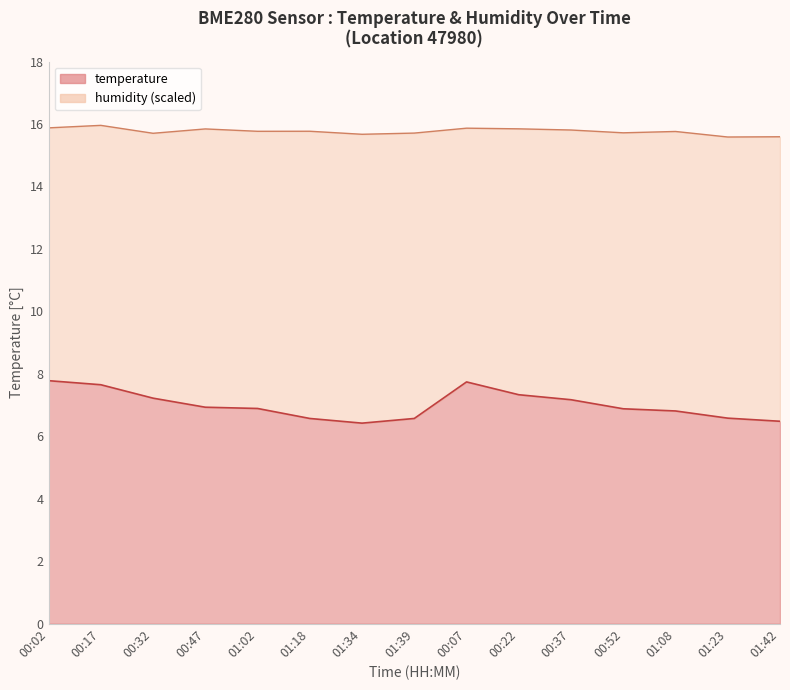

List the labels in order of value, smallest first.

01:34, 01:42, 01:18, 01:39, 01:23, 01:08, 00:52, 01:02, 00:47, 00:37, 00:32, 00:22, 00:17, 00:07, 00:02